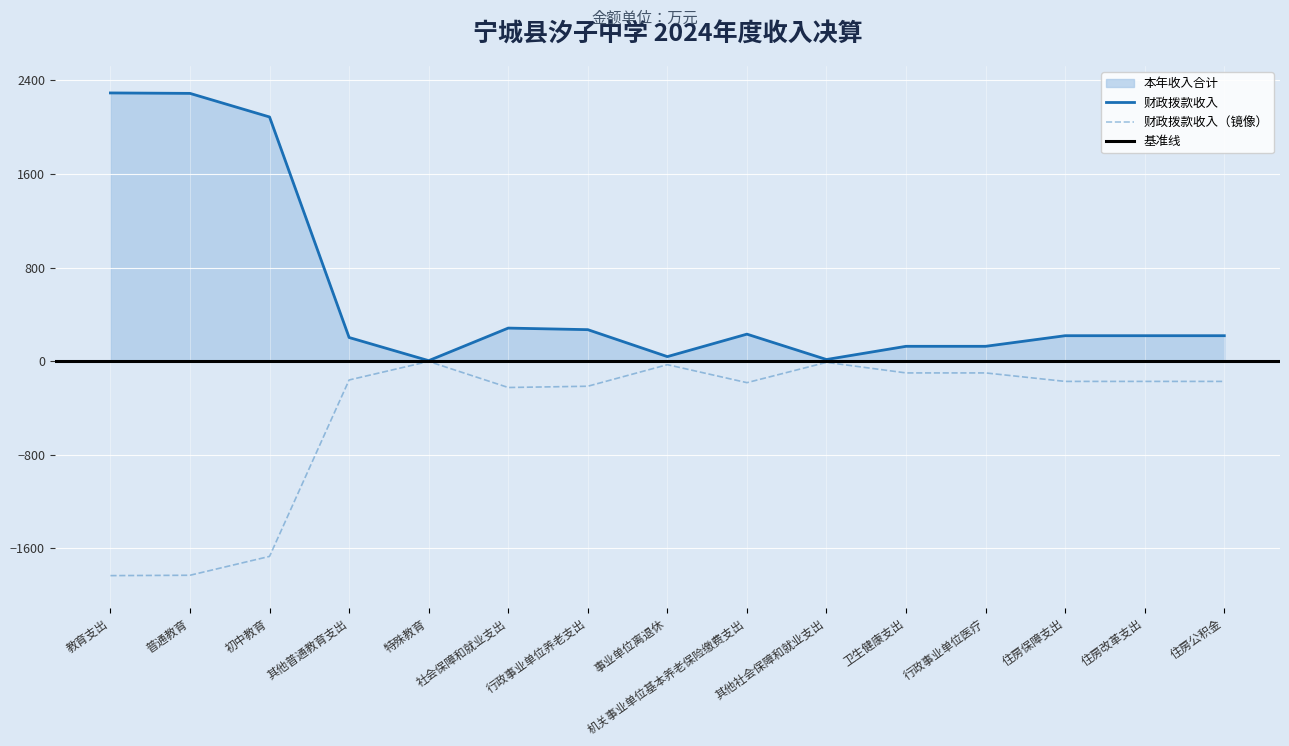

Where does the 本年收入合计 series first go above 217?

教育支出